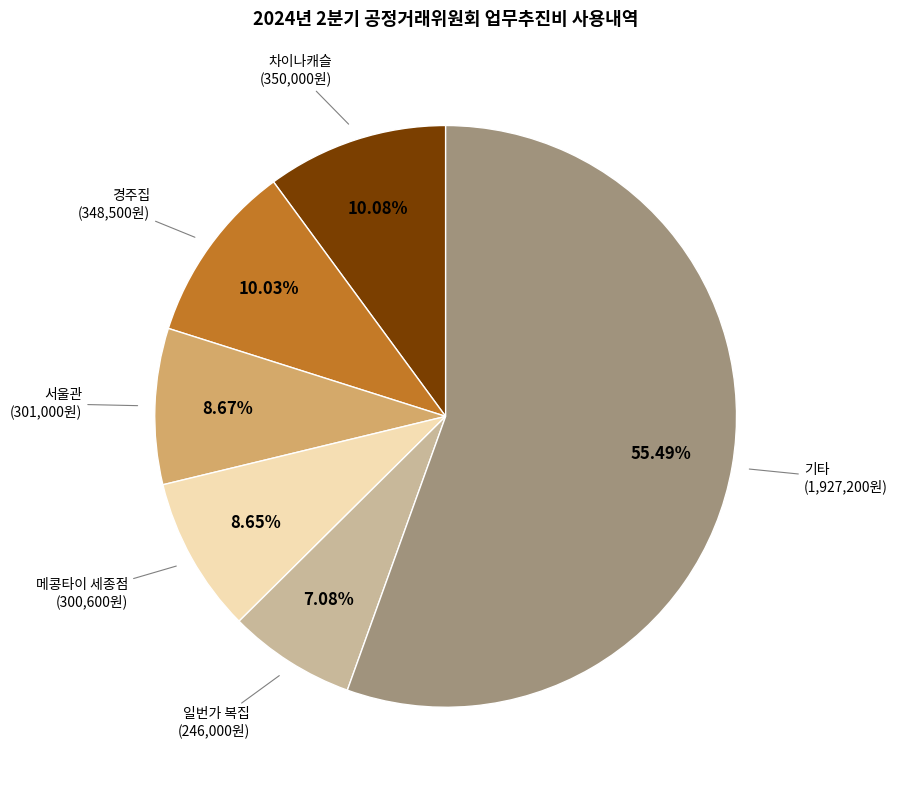

What is the ratio of the value at 메콩타이 세종점 to the value at 경주집?

0.9